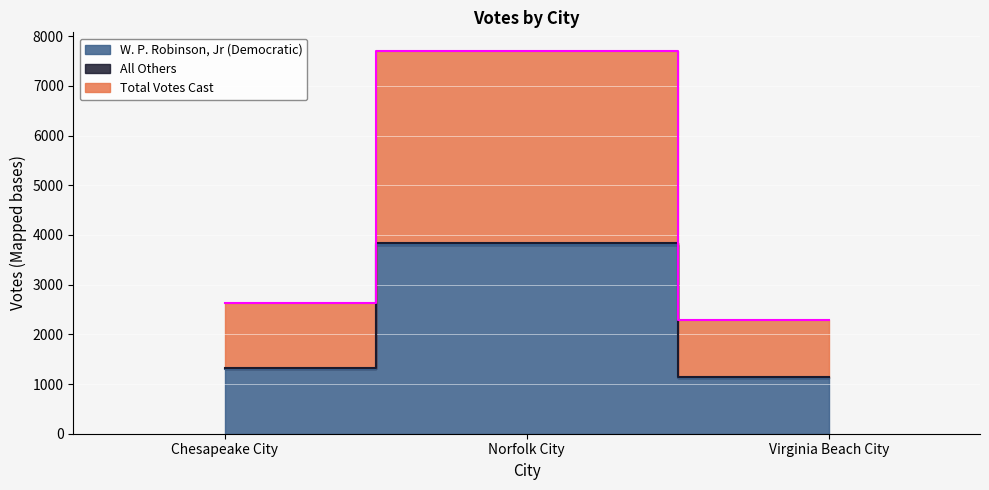

Which series has the largest range (max minus min)?

Total Votes Cast